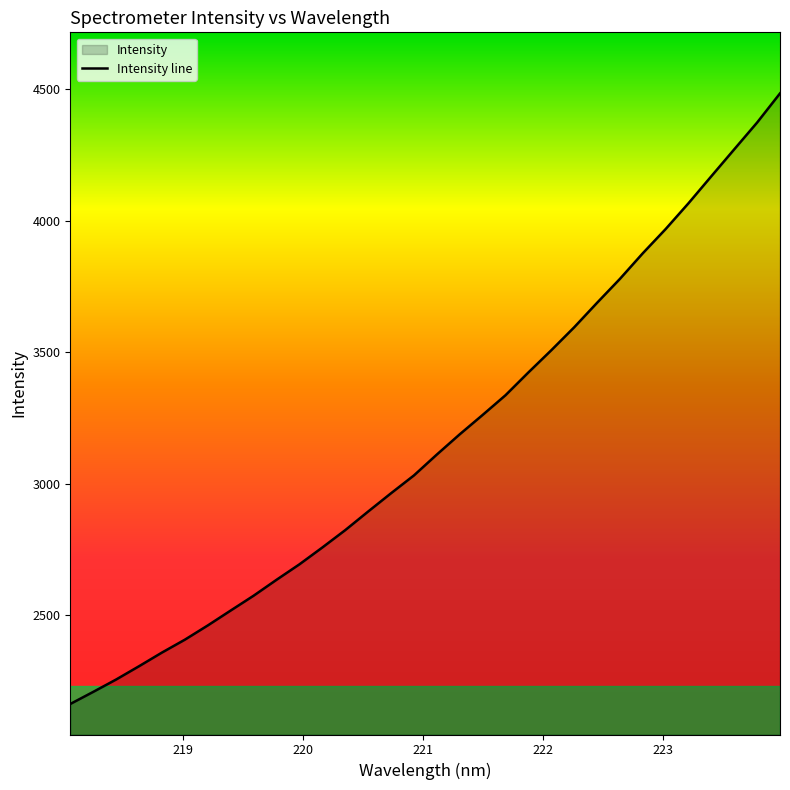

What is the difference between the maximum and minimum values?

2321.1